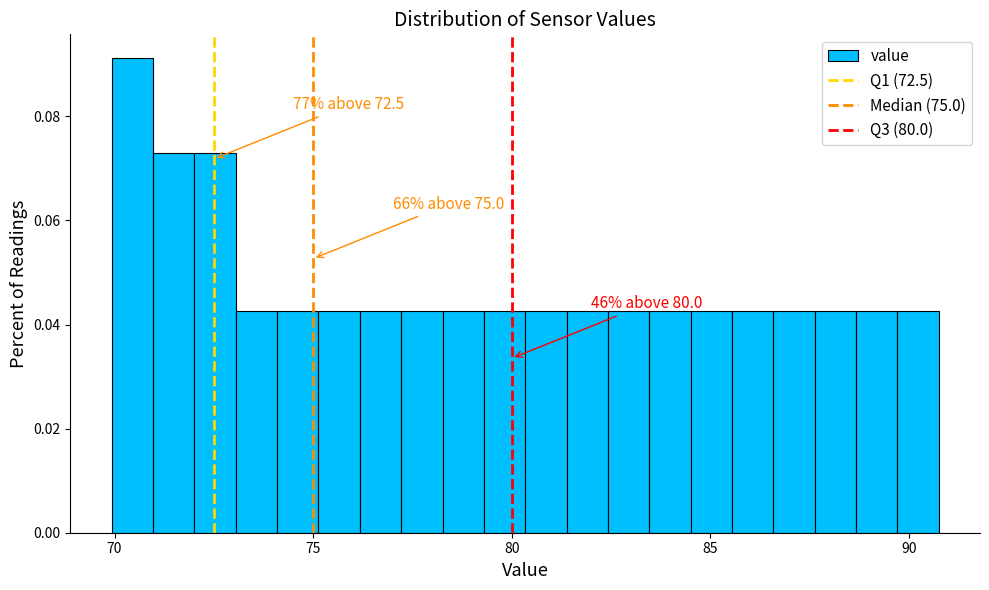

Around what value on the x-axis is the tallest bar? Give the approximate position of its centre, as read against the axis.

70.5